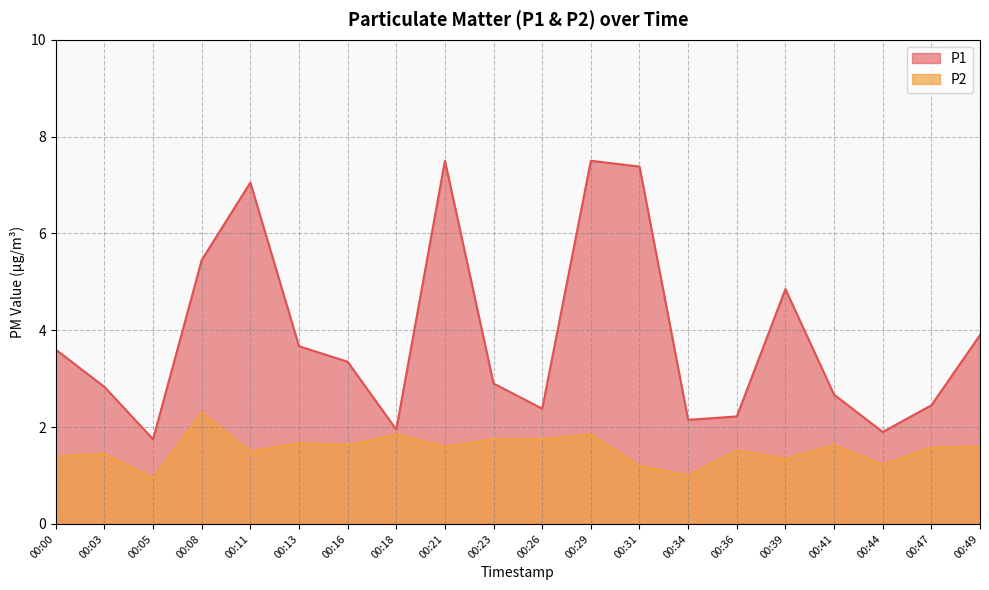

Reading right to left, what are all the values shown in this chart?

P1: 3.9	2.5	1.9	2.7	4.8	2.2	2.1	7.4	7.5	2.4	2.9	7.5	1.9	3.4	3.7	7.0	5.5	1.8	2.8	3.6
P2: 1.6	1.6	1.2	1.6	1.4	1.5	1.0	1.2	1.9	1.8	1.8	1.6	1.9	1.6	1.7	1.5	2.3	0.9	1.4	1.4